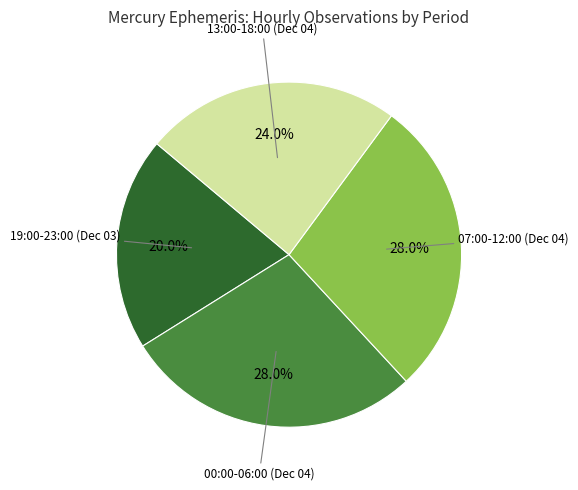

Is there a majority slice in this chart?

No